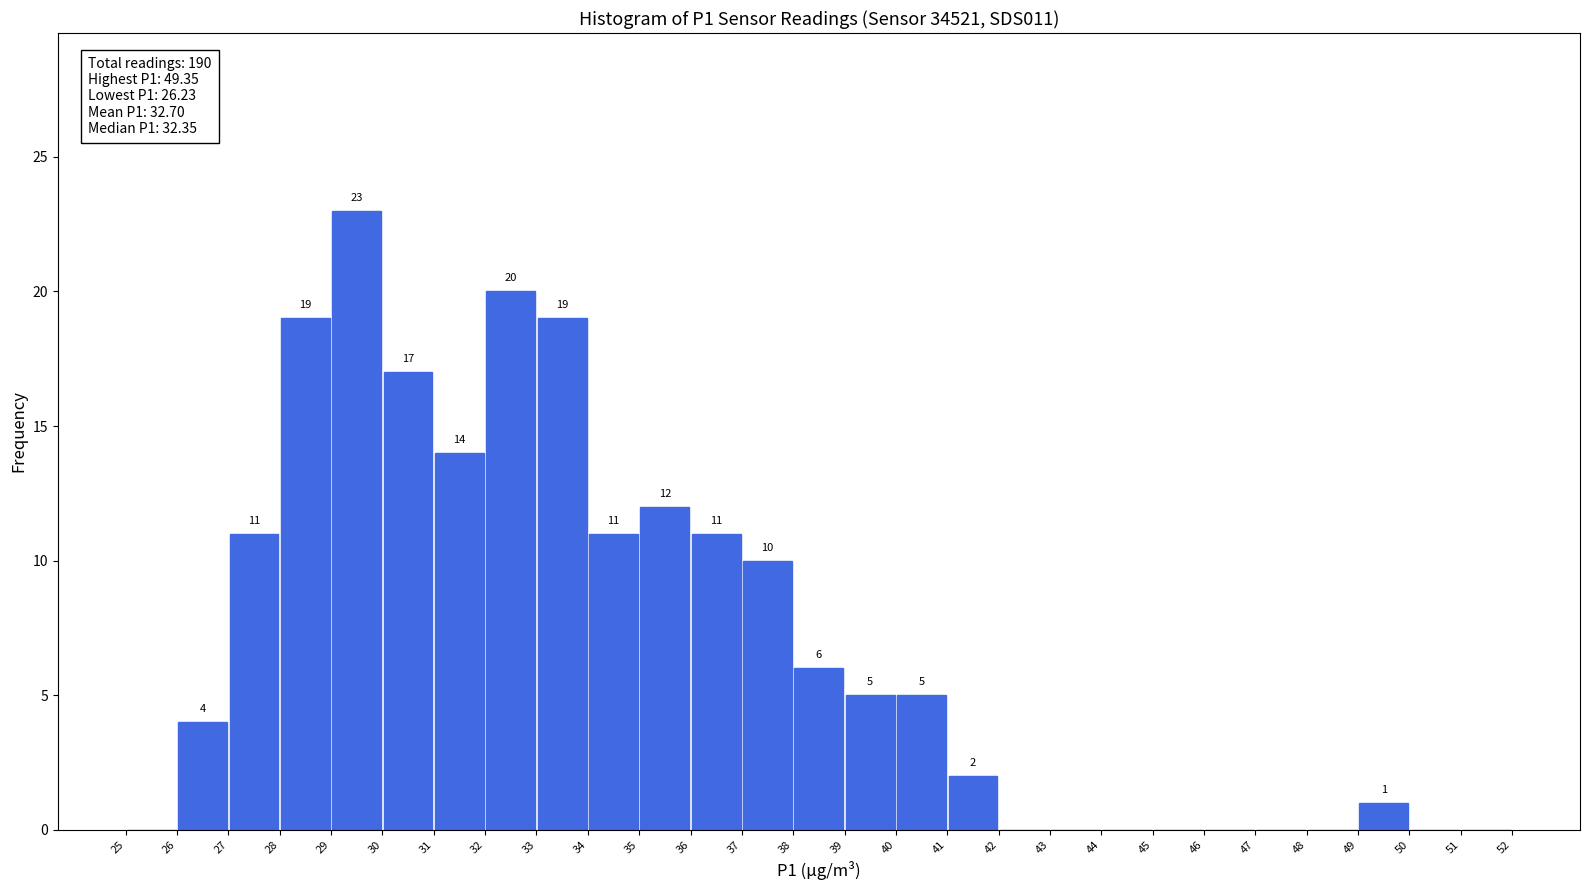

Which range on the x-axis has the tallest bar?

29 to 30